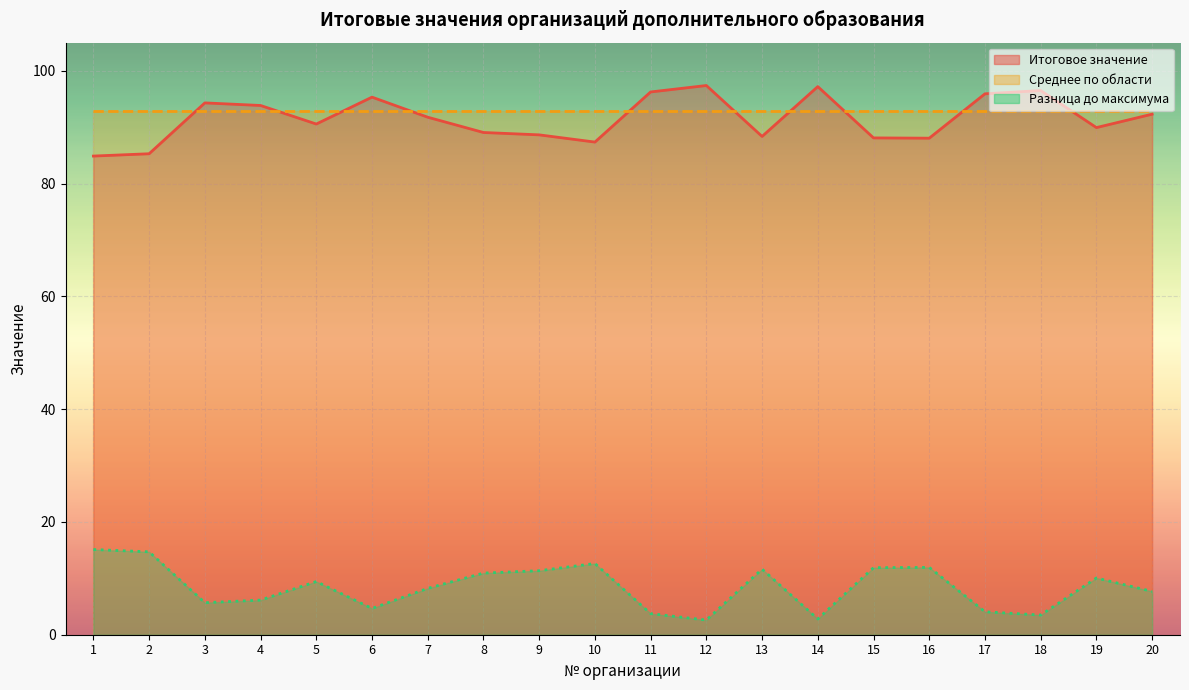

Which category has the highest value in the Разница до максимума series?

1